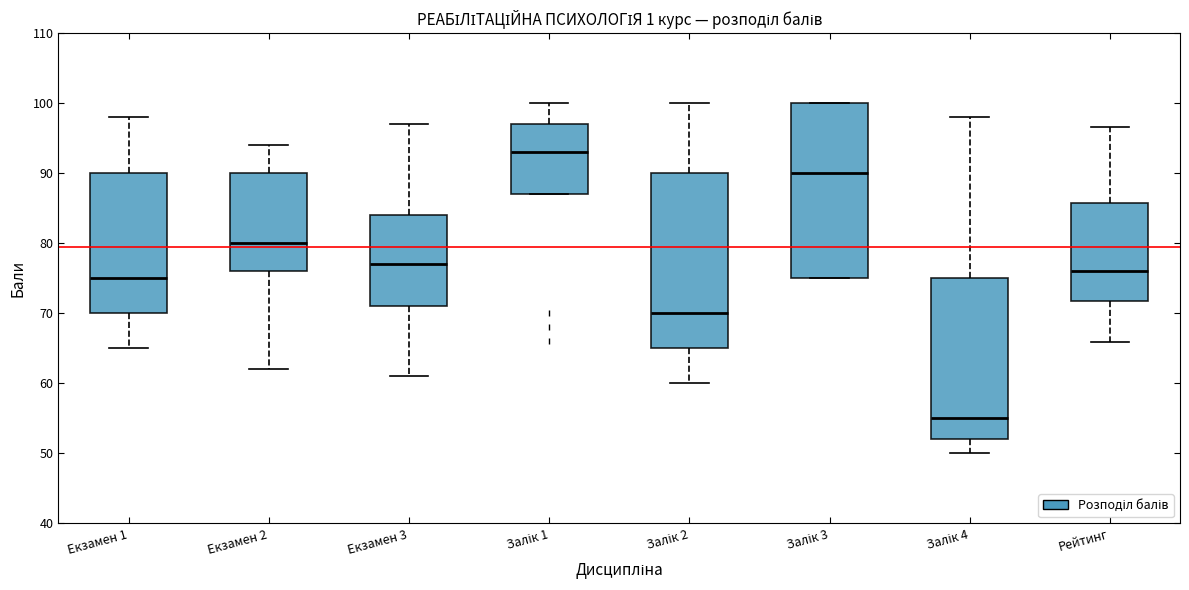

Reading left to right, read every box against the y-axis: the position of its median line, the range the box covers, and the ends of its whiskers. The values are not printed on the chart, so give them approximately, as read against the axis.

Екзамен 1: median 75, box 70 to 90, whiskers 65 to 98
Екзамен 2: median 80, box 76 to 90, whiskers 62 to 94
Екзамен 3: median 77, box 71 to 84, whiskers 61 to 97
Залік 1: median 93, box 87 to 97, whiskers 87 to 100
Залік 2: median 70, box 65 to 90, whiskers 60 to 100
Залік 3: median 90, box 75 to 100, whiskers 75 to 100
Залік 4: median 55, box 52 to 75, whiskers 50 to 98
Рейтинг: median 76, box 72 to 86, whiskers 66 to 97